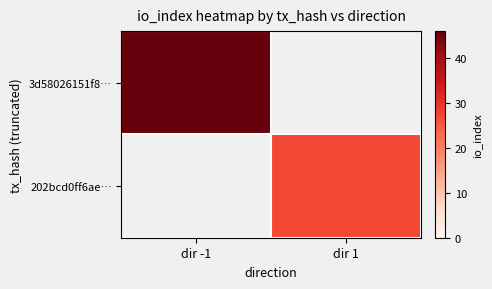

Which category has the lowest value across all series?

dir 1